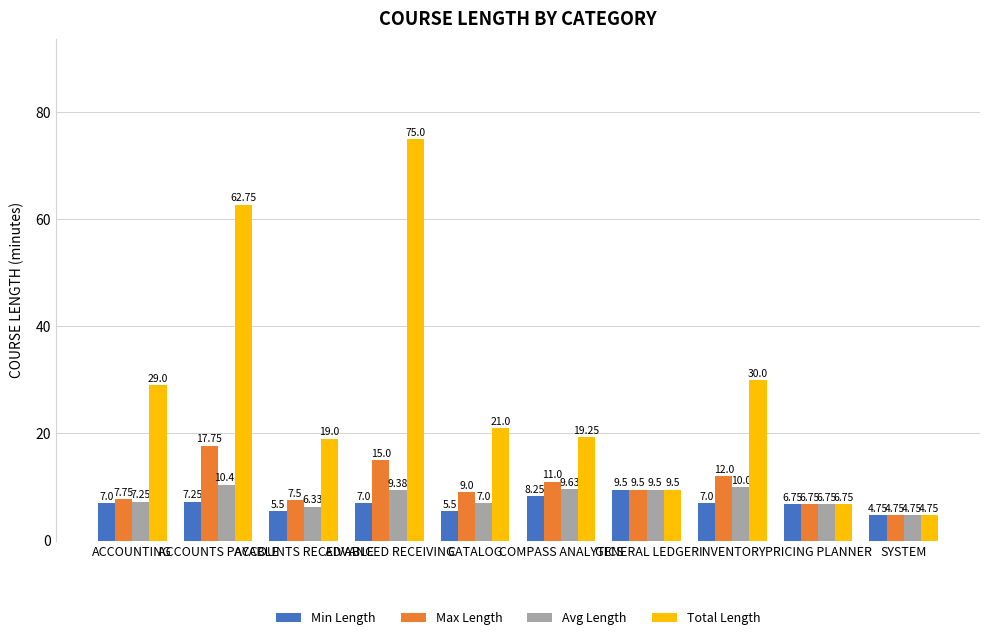

What position from the right is COMPASS ANALYTICS?

5